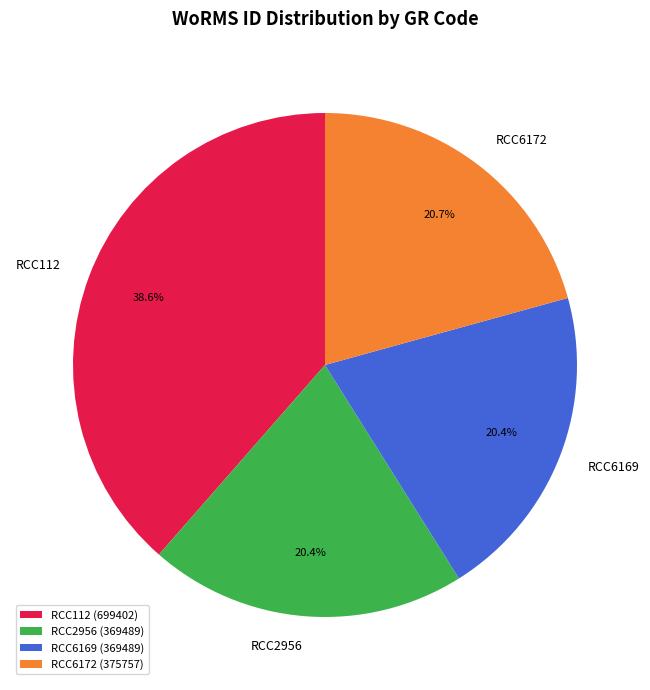

Is it true that RCC112 is 45% of the pie?

False